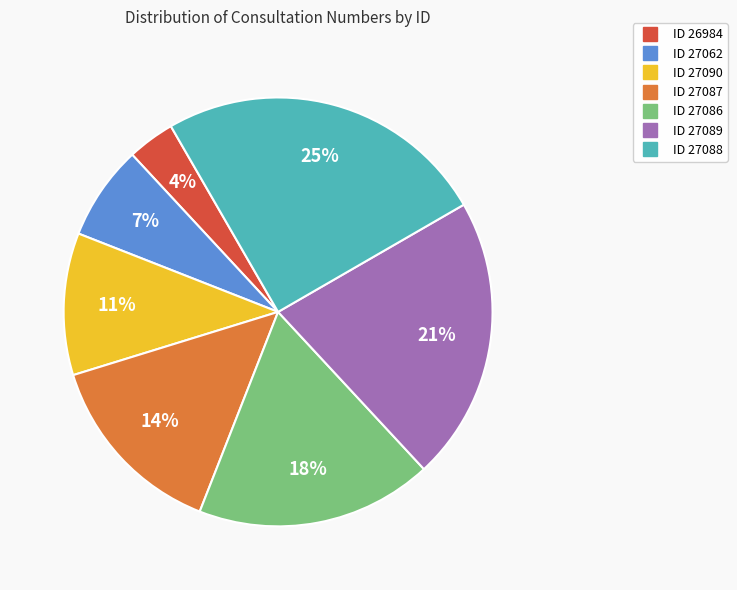

To the nearest percent, what is the difference between the largest and smallest slice percentages?

21%